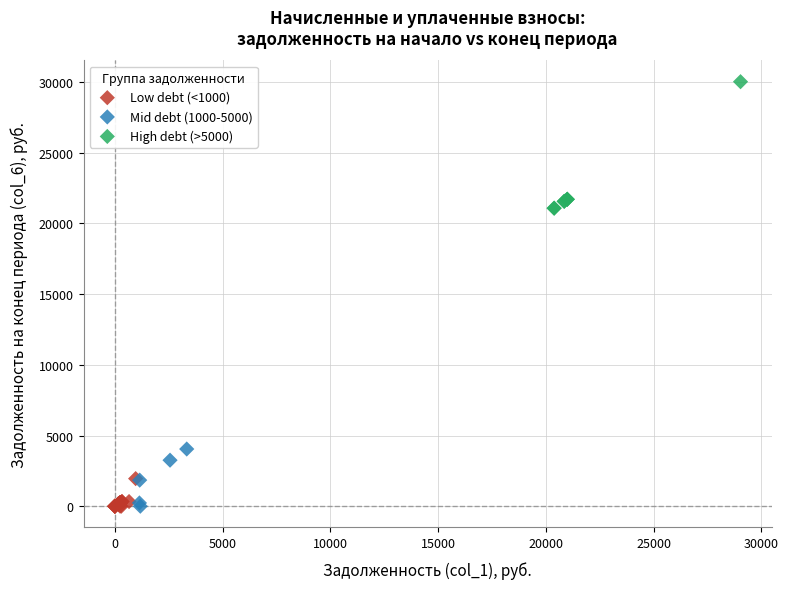

Which series contains the highest Y value?

High debt (>5000)